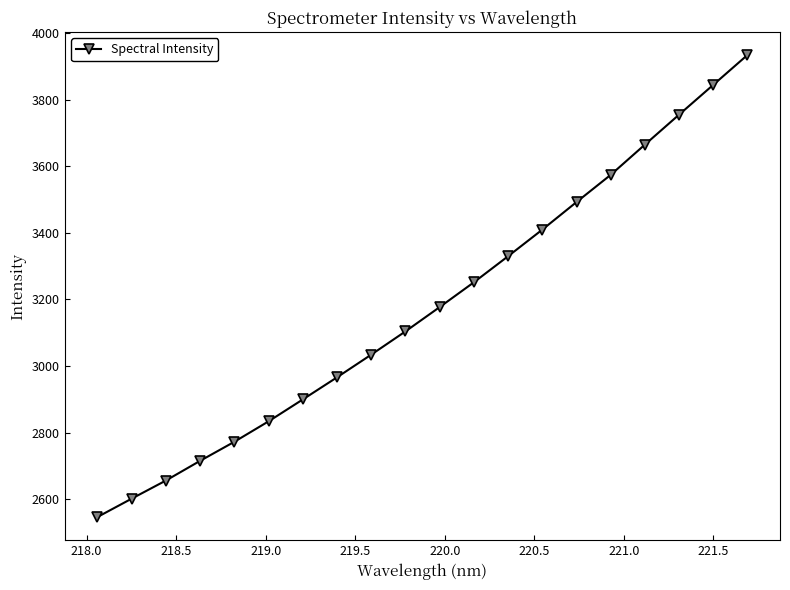

Does the chart display data point markers on the line(s)?

Yes